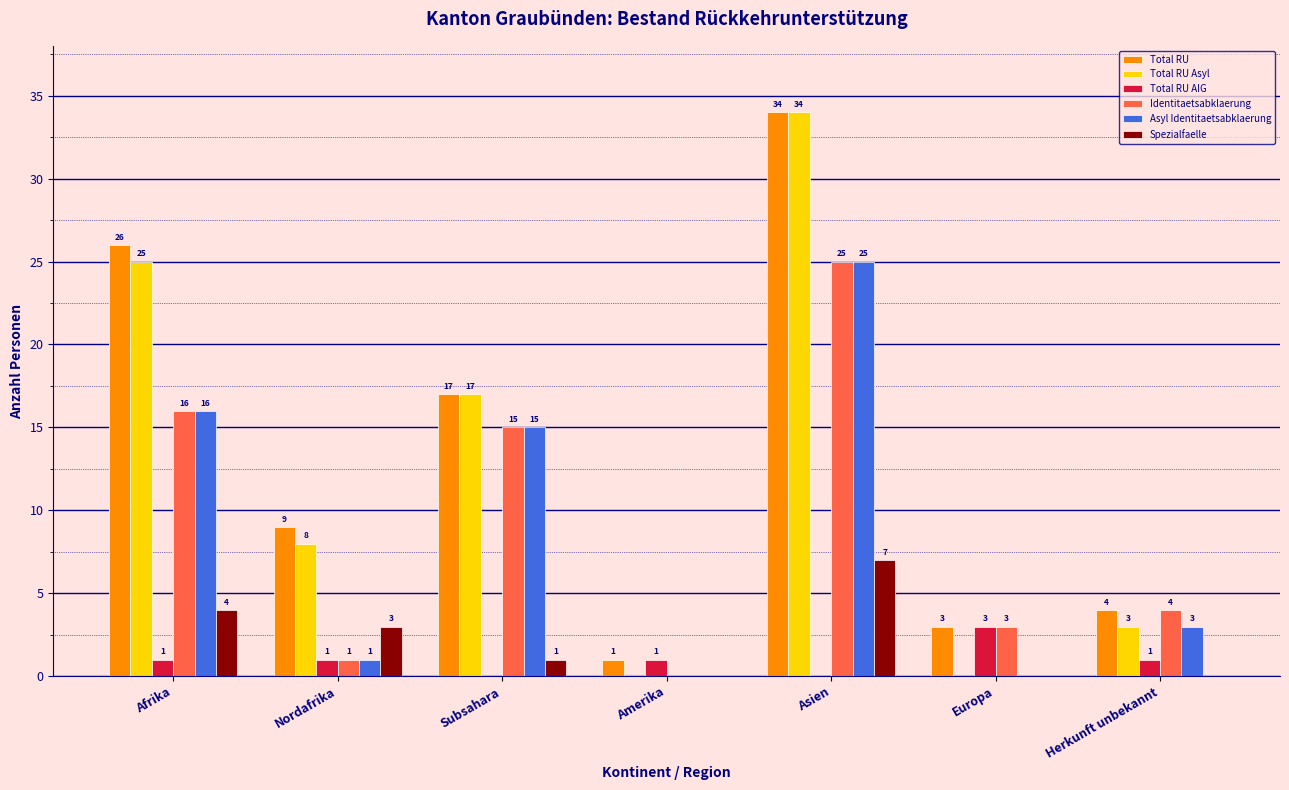

What is the sum of the Asyl Identitaetsabklaerung values at Herkunft unbekannt and Asien?

28